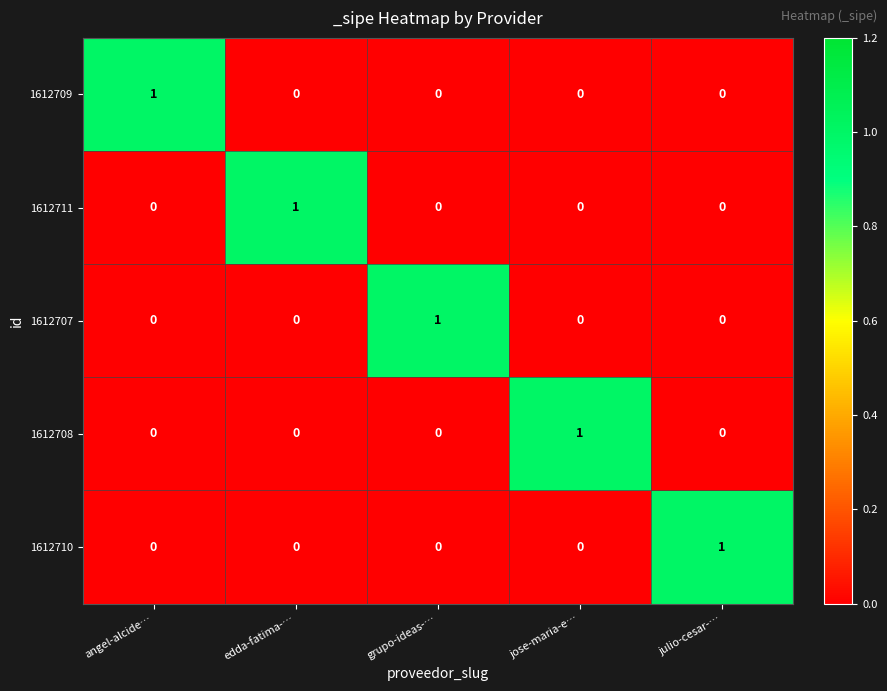

Count the 1612709 values in the range 0 to 1.

5